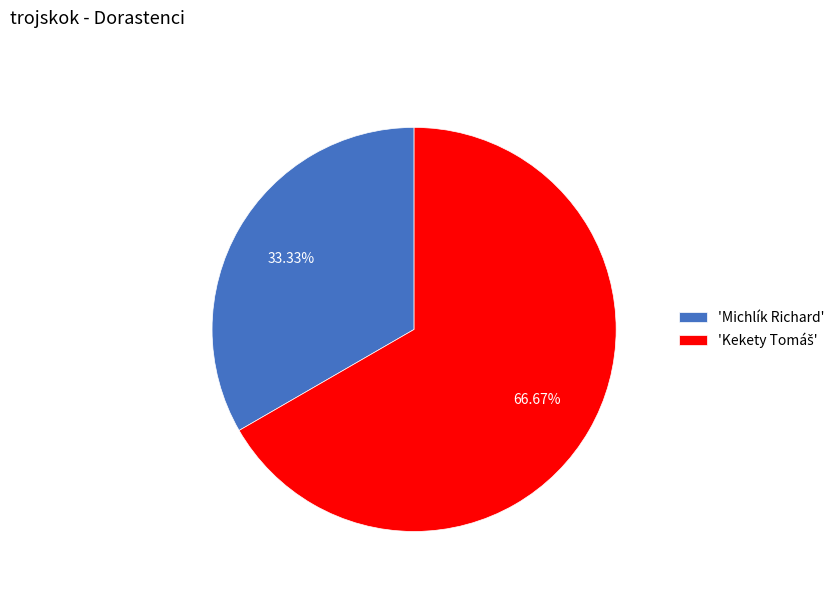

Does any single category account for the majority?

Yes